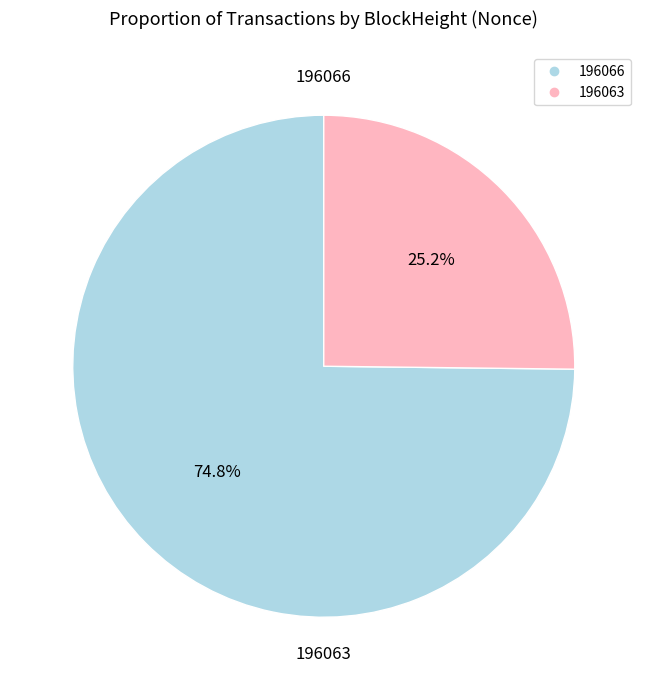

Which slice is the largest?

196066